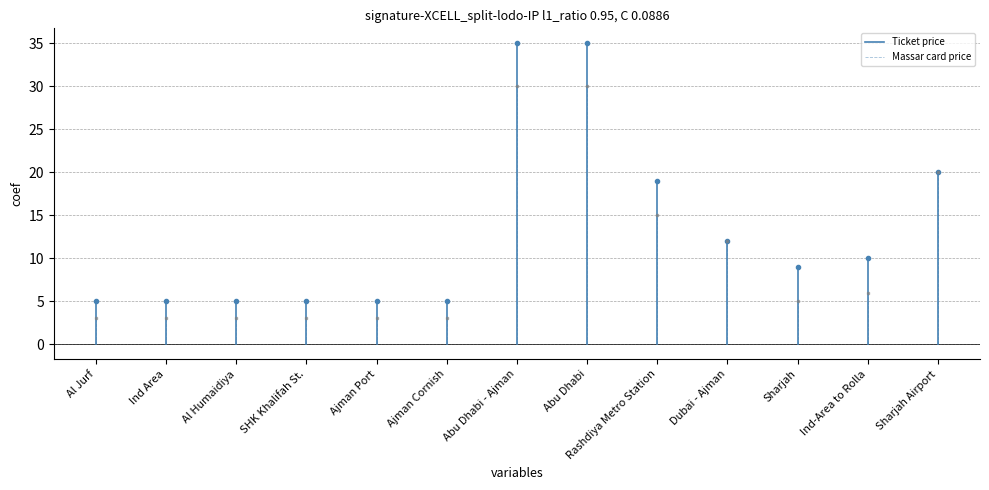

Rank the series by their maximum value, from lowest to highest.

Massar card price, Ticket price